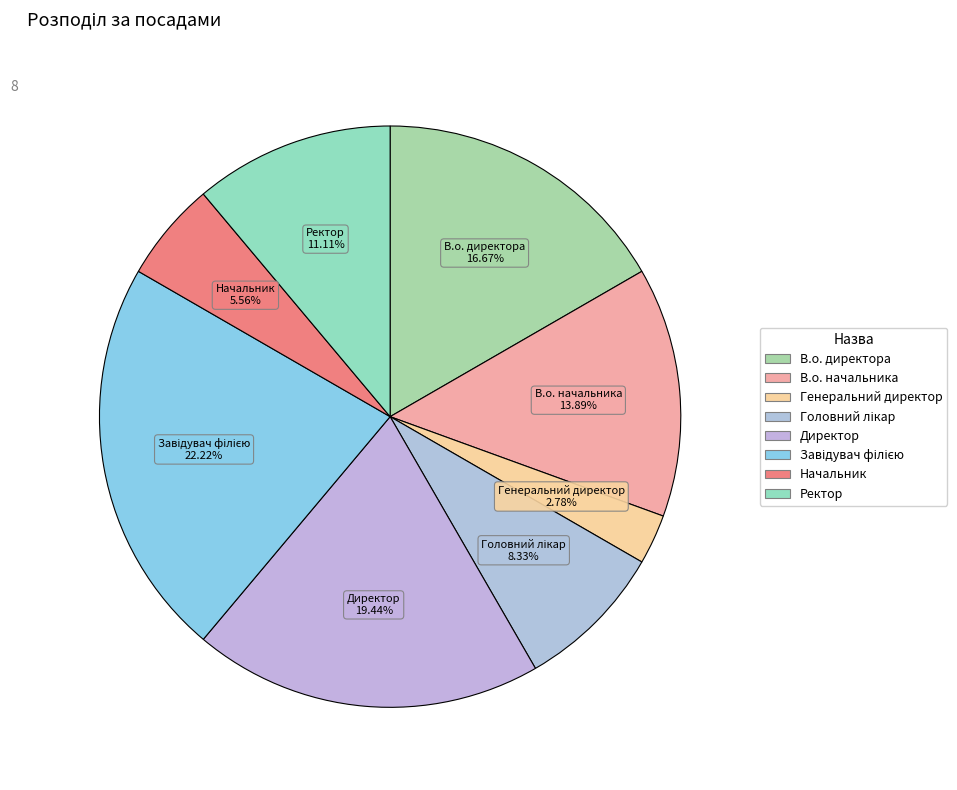

Between Генеральний директор and В.о. директора, which is larger?

В.о. директора